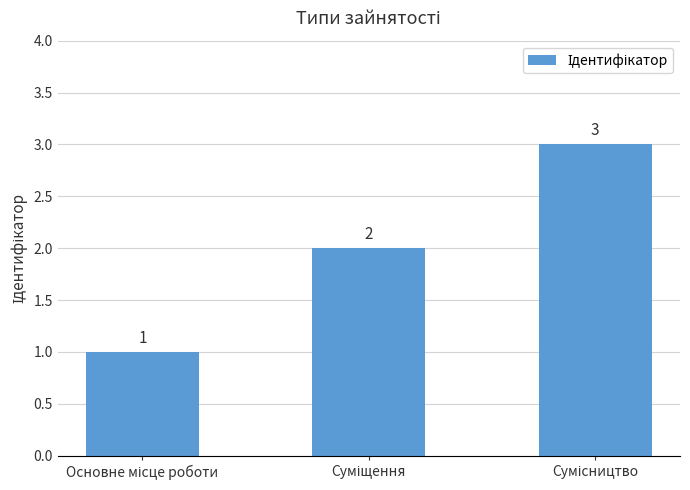

What is the sum of all values?

6